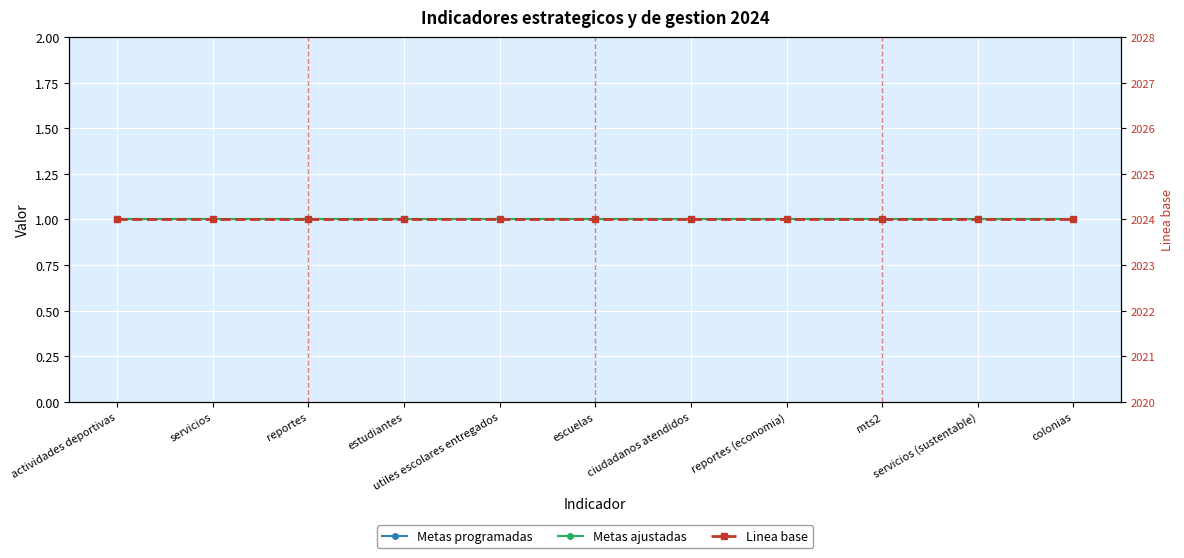

The value of Metas ajustadas at servicios (sustentable) is 1. True or false?

False